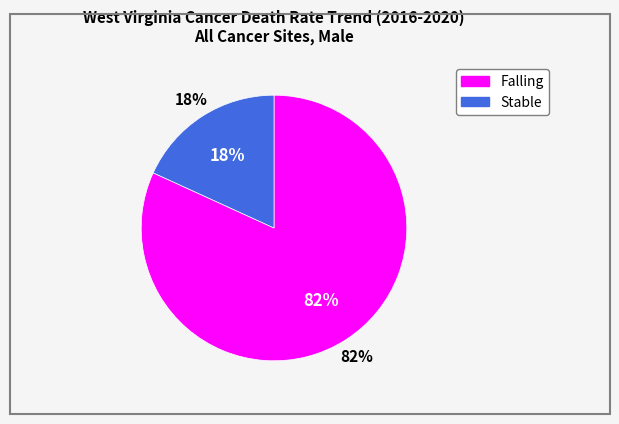

Is it true that falling is 91% of the pie?

False